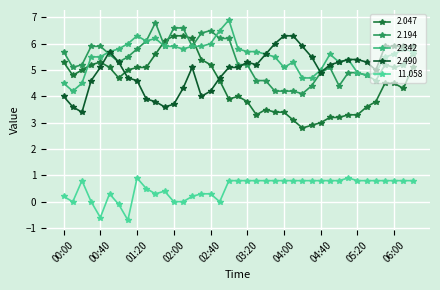

In 2.490, how many points are higher than both neighbors (excluding endpoints)?

3